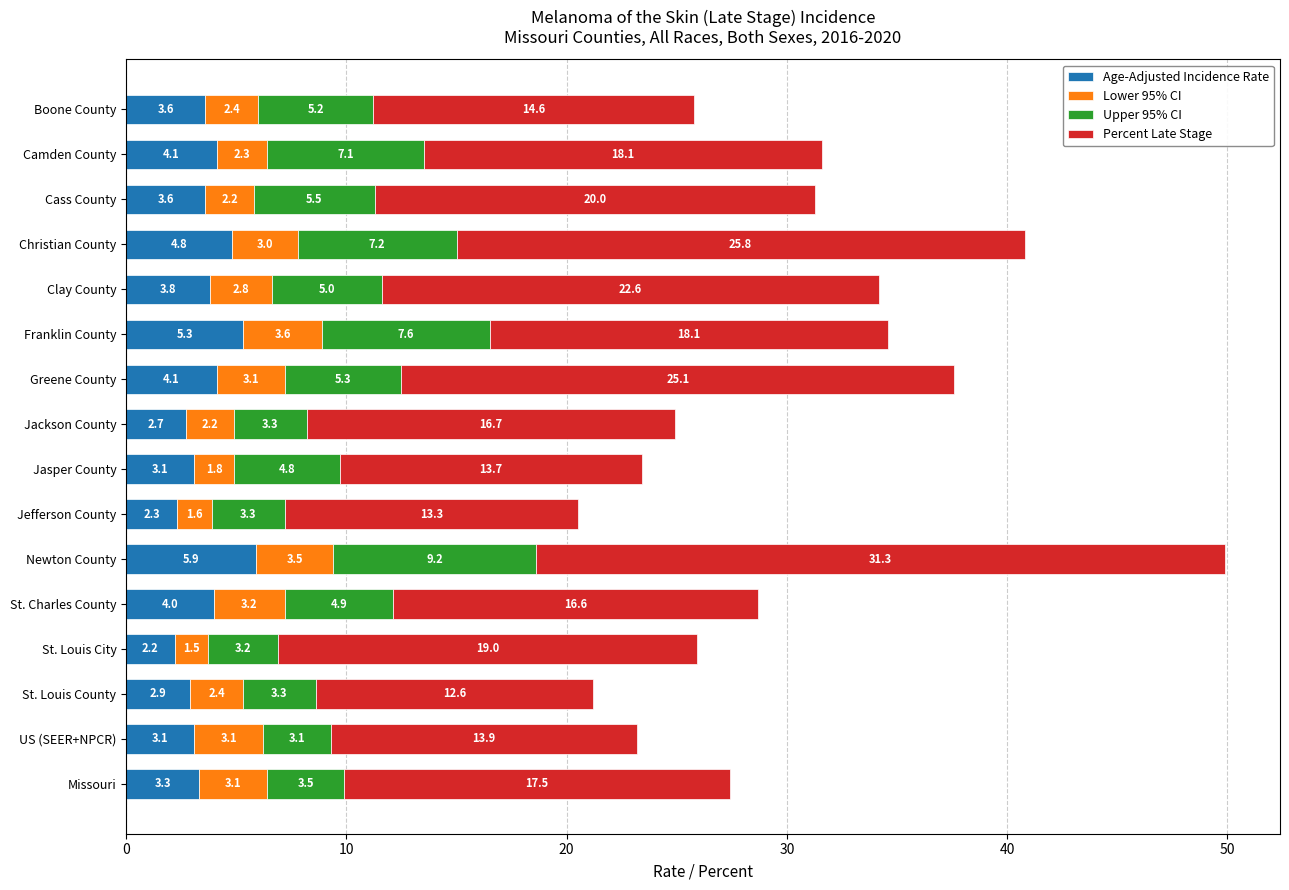

What is the sum of all Age-Adjusted Incidence Rate values?

58.8